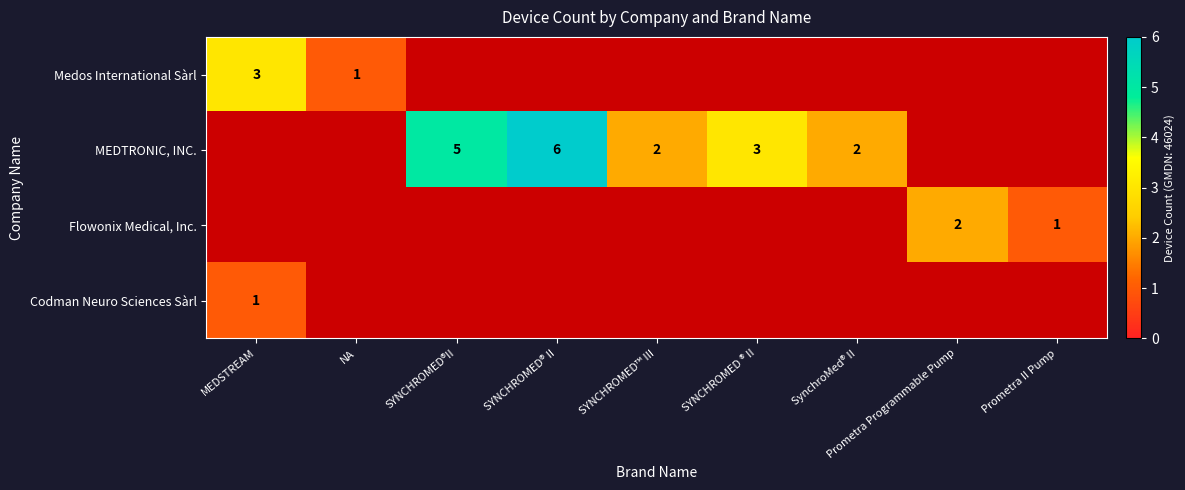

The value of MEDTRONIC, INC. at SYNCHROMED™ III is 3.5. True or false?

False